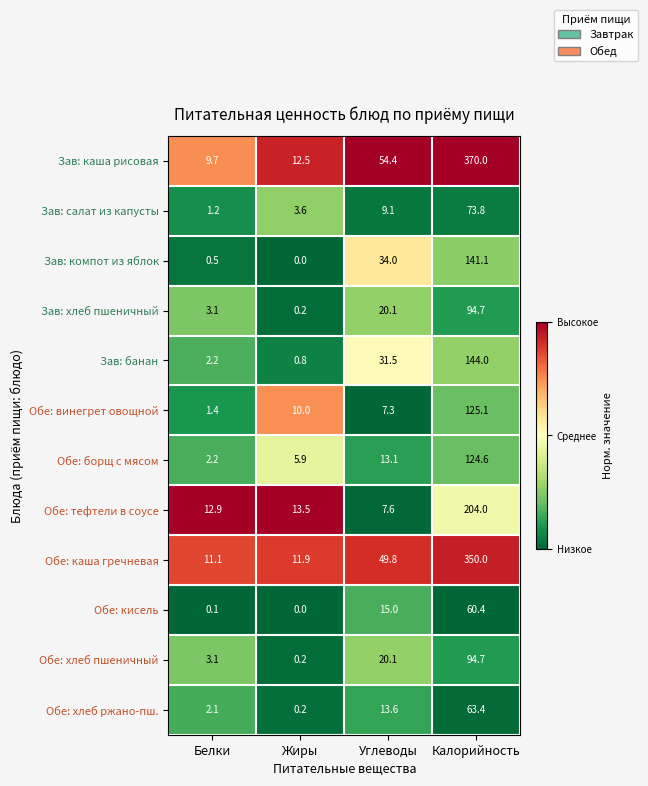

Is it true that Обе: хлеб ржано-пш. equals 0.2 at Жиры?

True